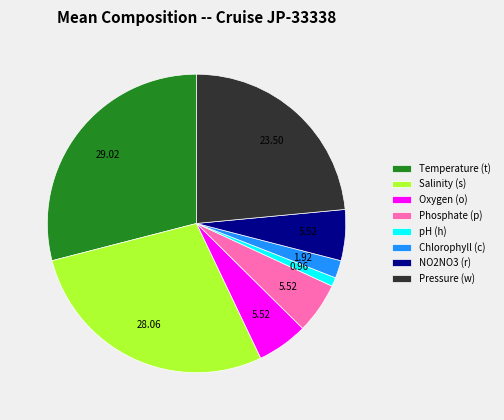

What is the largest slice in the pie chart?

Temperature (t)